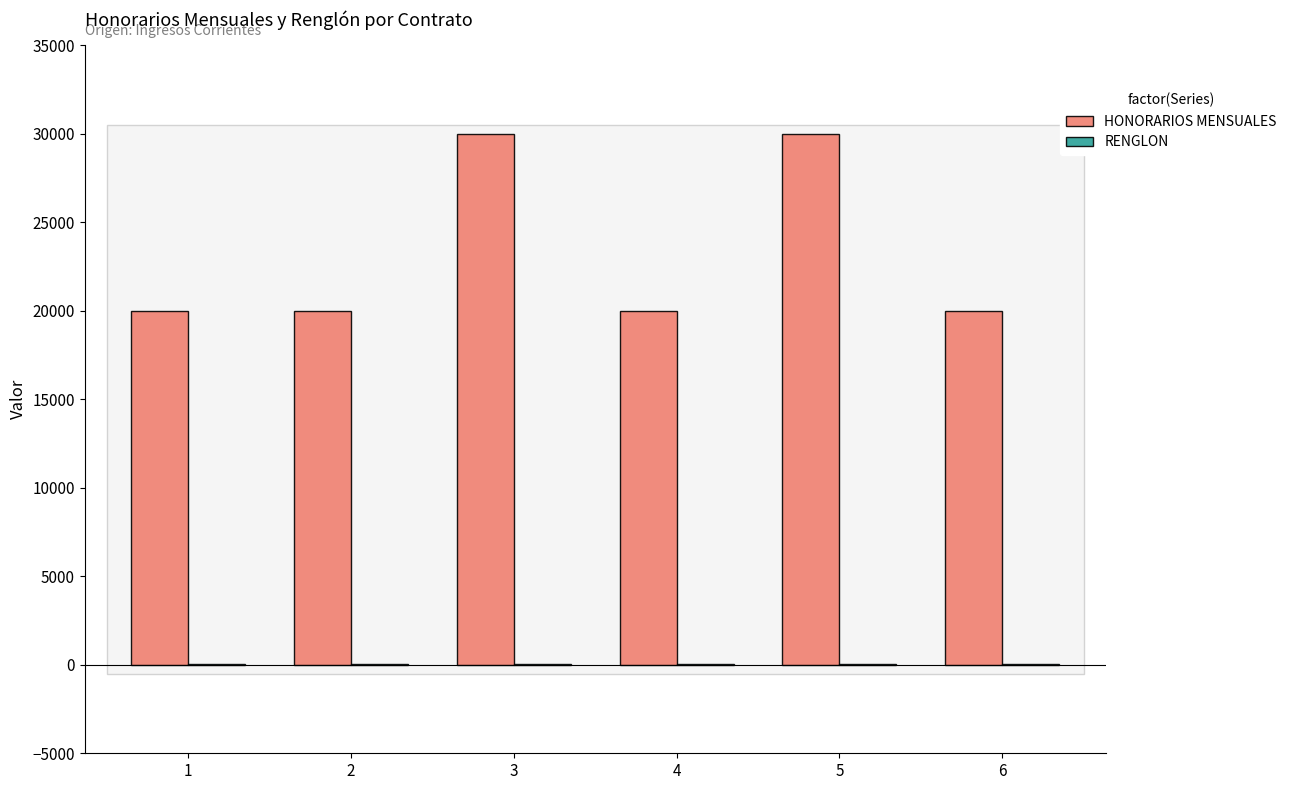

True or false: HONORARIOS MENSUALES has a value of 17361 at 3.

False